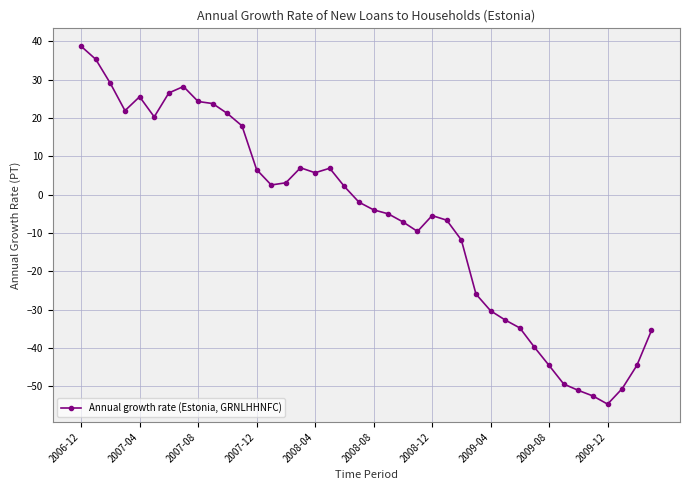

What is the value of the 15th point from the left?

3.1